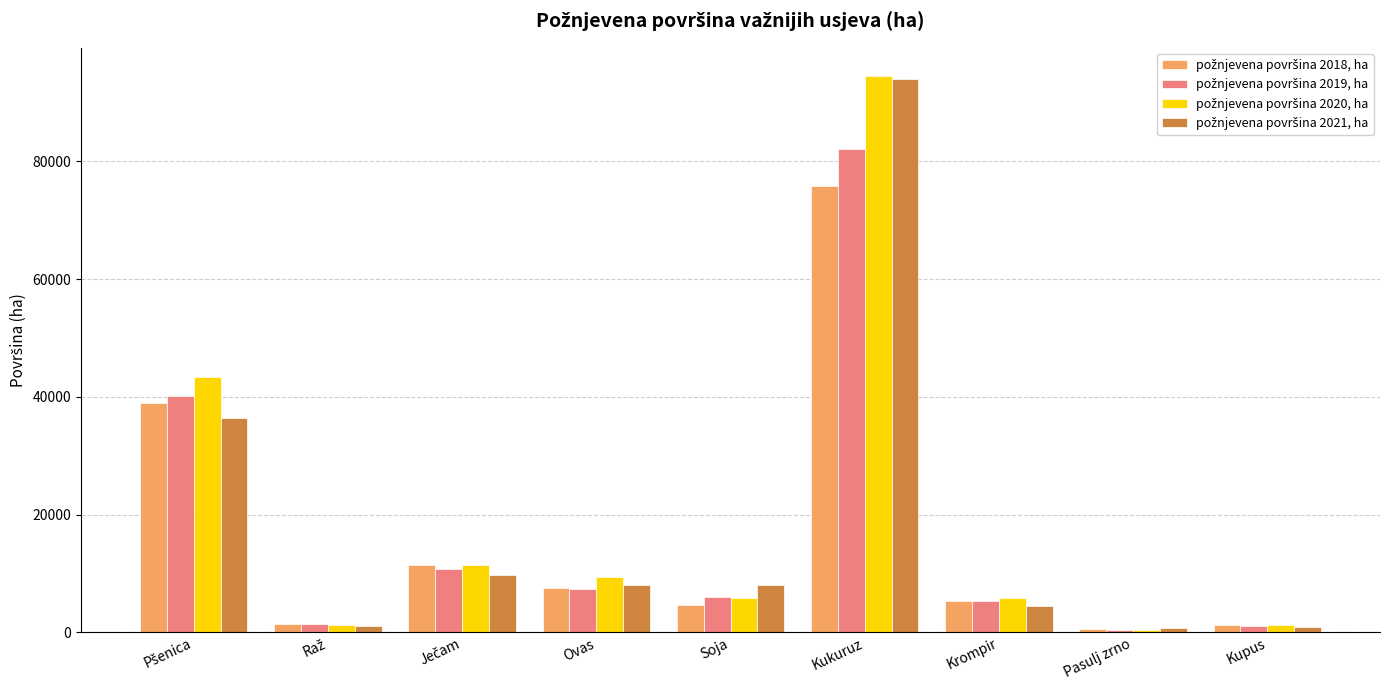

At which category is the sum across all series the highest?

Kukuruz